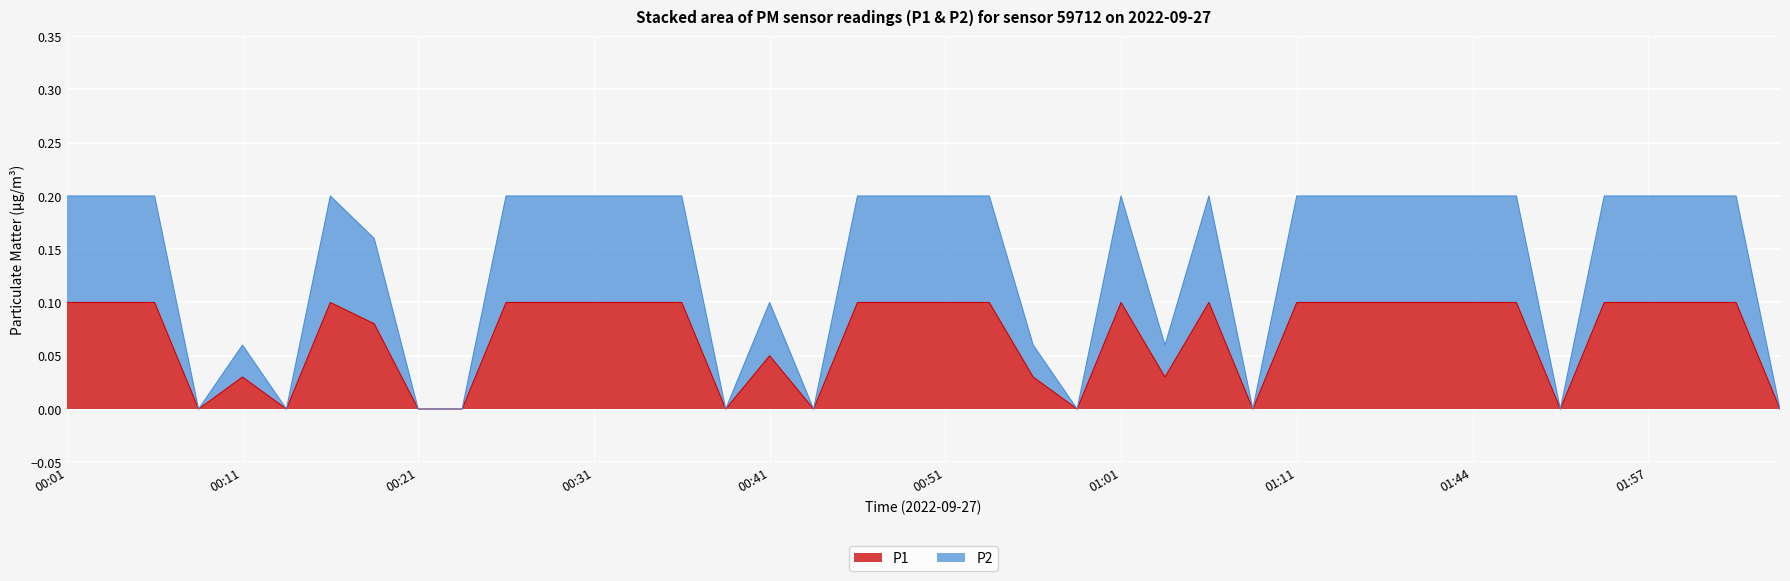

Which series has the largest total across all categories?

P2